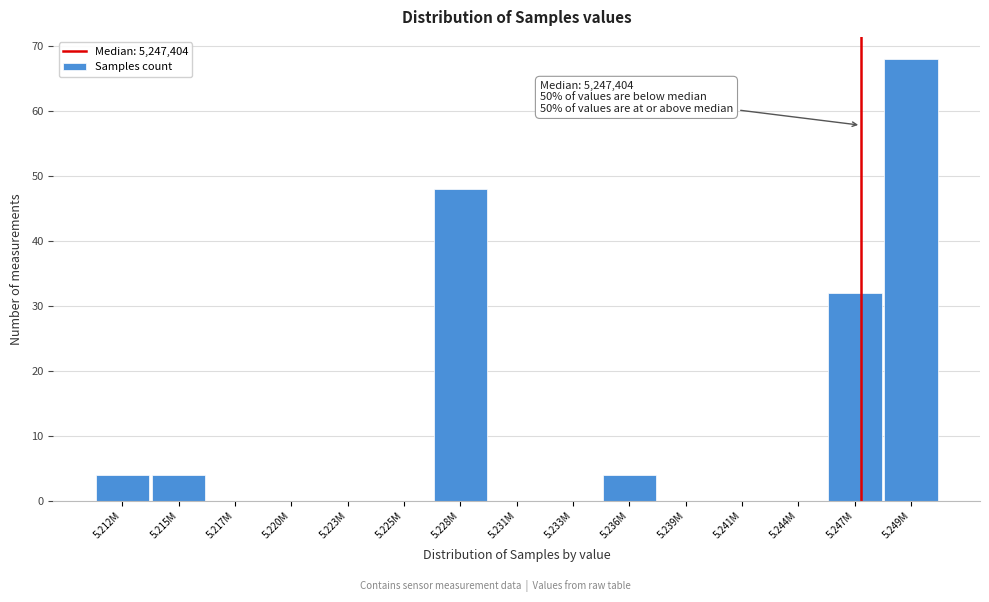

Reading right to left, extract all data points from this chart.

5.249M=68	5.247M=32	5.244M=0	5.241M=0	5.239M=0	5.236M=4	5.233M=0	5.231M=0	5.228M=48	5.225M=0	5.223M=0	5.220M=0	5.217M=0	5.215M=4	5.212M=4